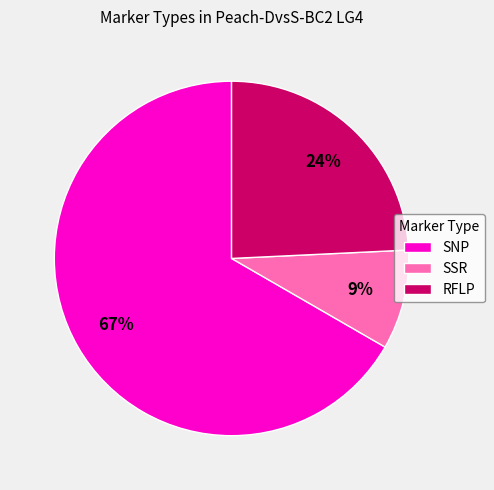

Is the sum of SNP and RFLP greater than half?

Yes